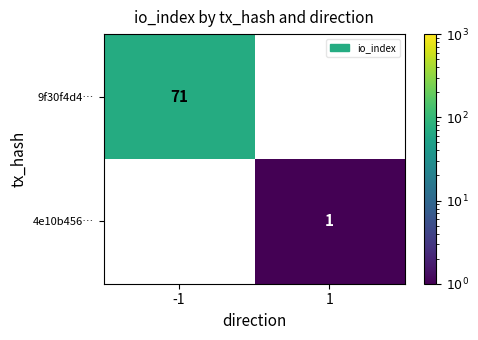

The value of 9f30f4d4… at -1 is 44.7. True or false?

False